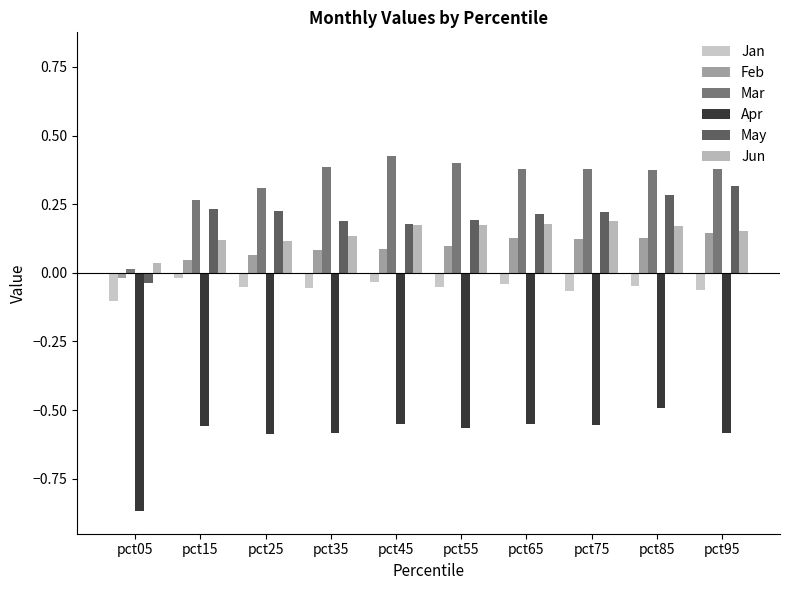

How many distinct data groups are displayed?

6